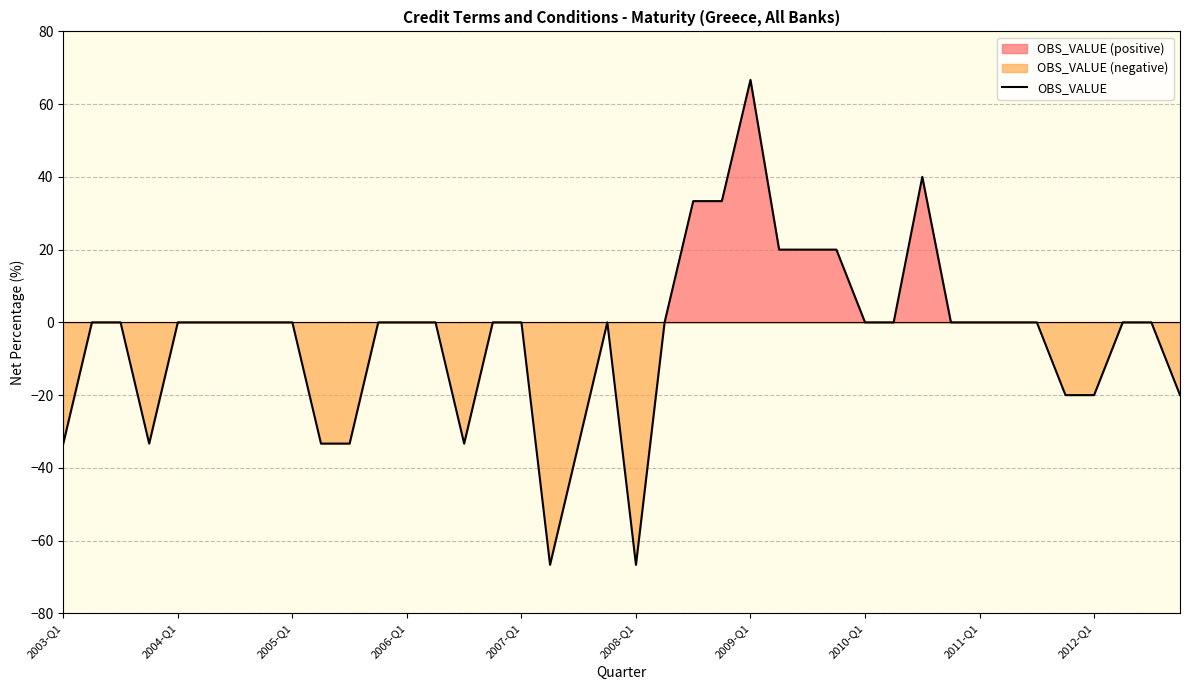

The value at 2011-Q1 is 0.0. True or false?

True